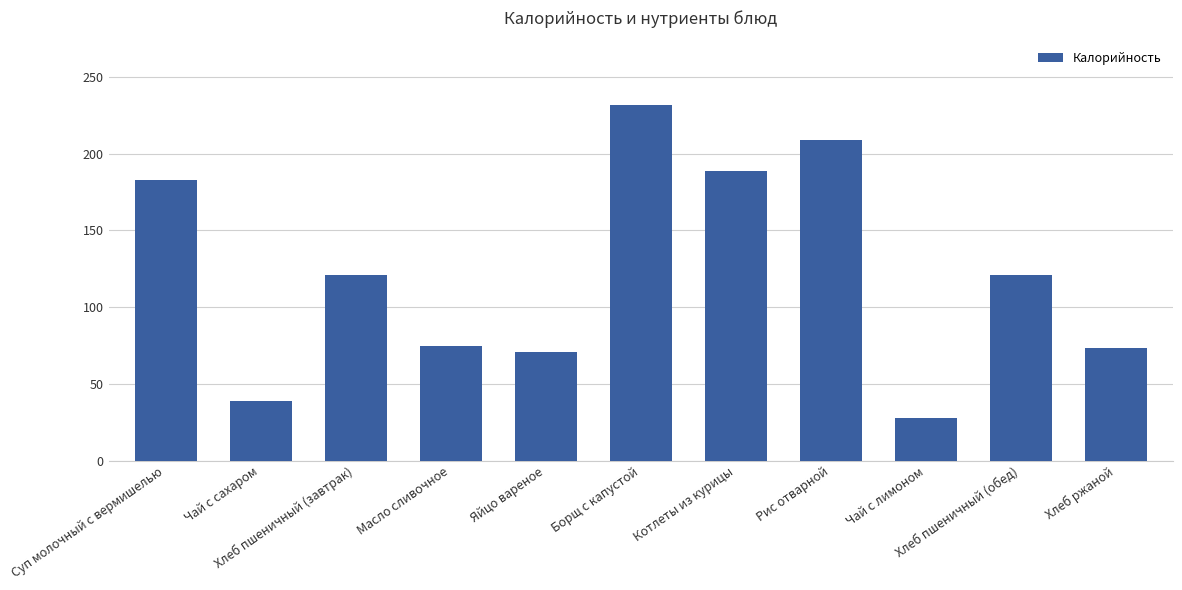

Approximately how many times larger is the value at Котлеты из курицы compared to Суп молочный с вермишелью?

1.0